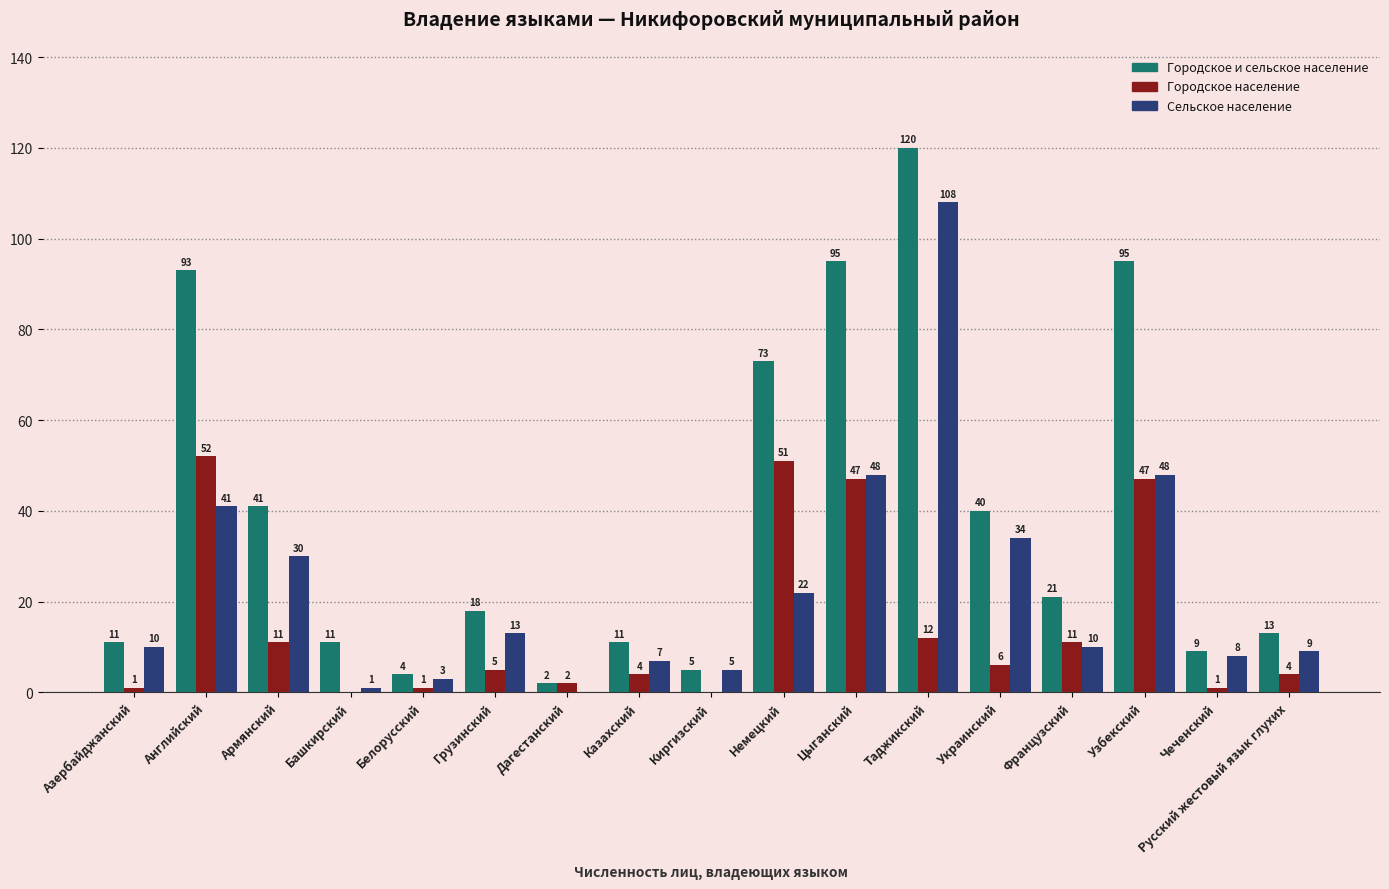

Which series changed the most between Киргизский and Цыганский?

Городское и сельское население